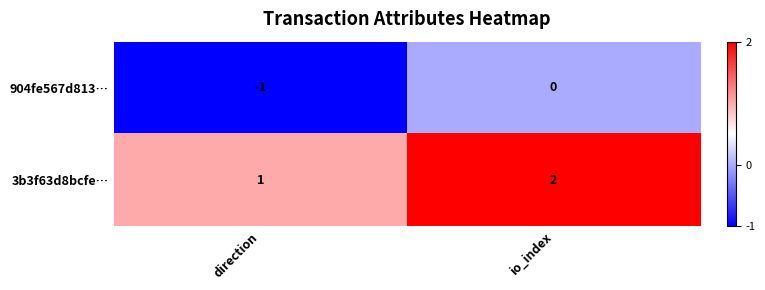

Reading left to right, what are all the values shown in this chart?

904fe567d813…: direction=-1	io_index=0
3b3f63d8bcfe…: direction=1	io_index=2